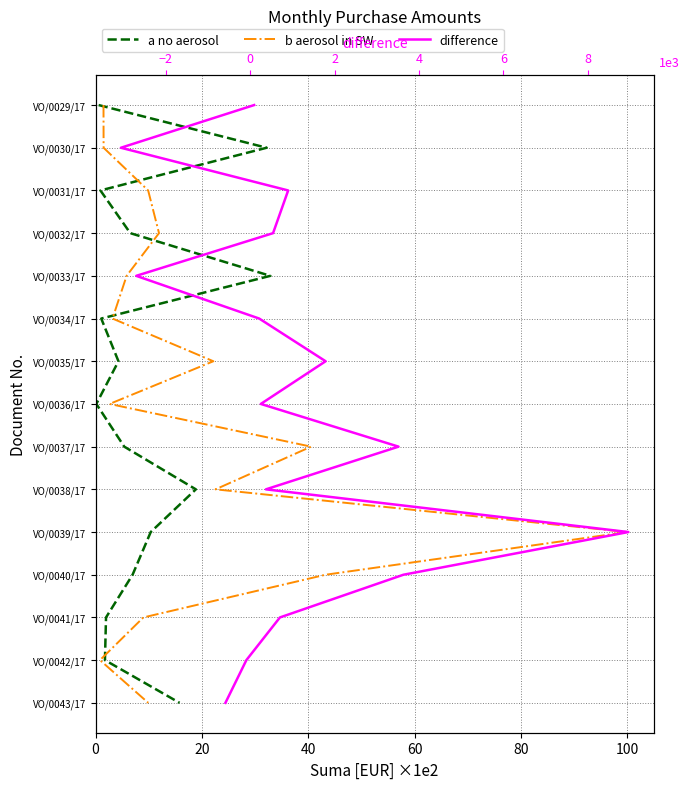

Is it true that b aerosol in SW equals 3 at 40?

False